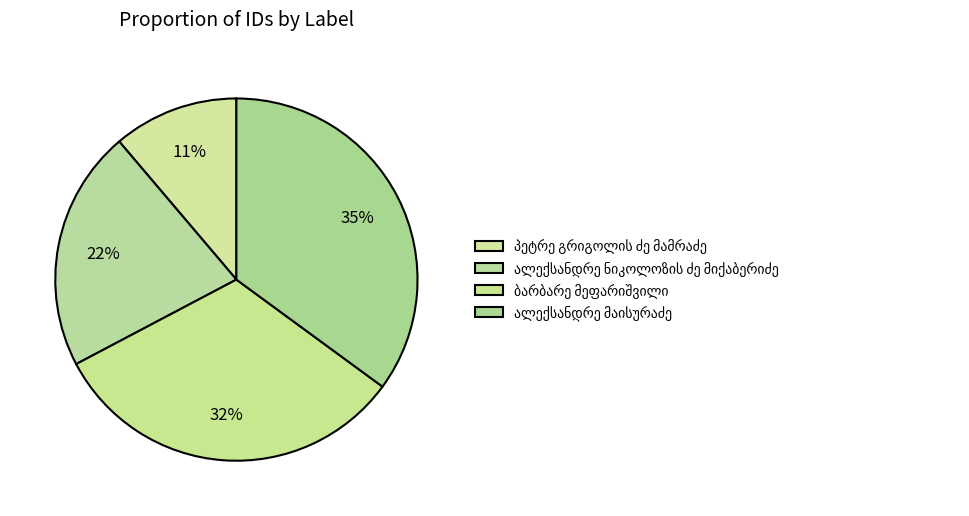

What is the largest slice in the pie chart?

ალექსანდრე მაისურაძე